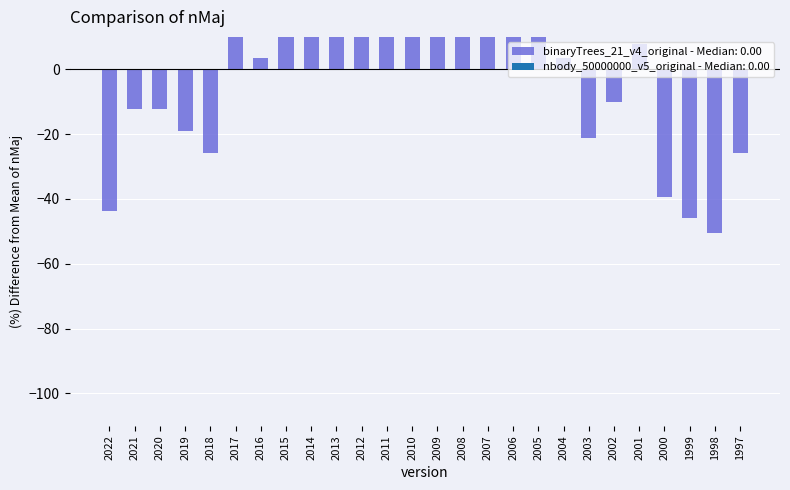

How many negative values are there?

11